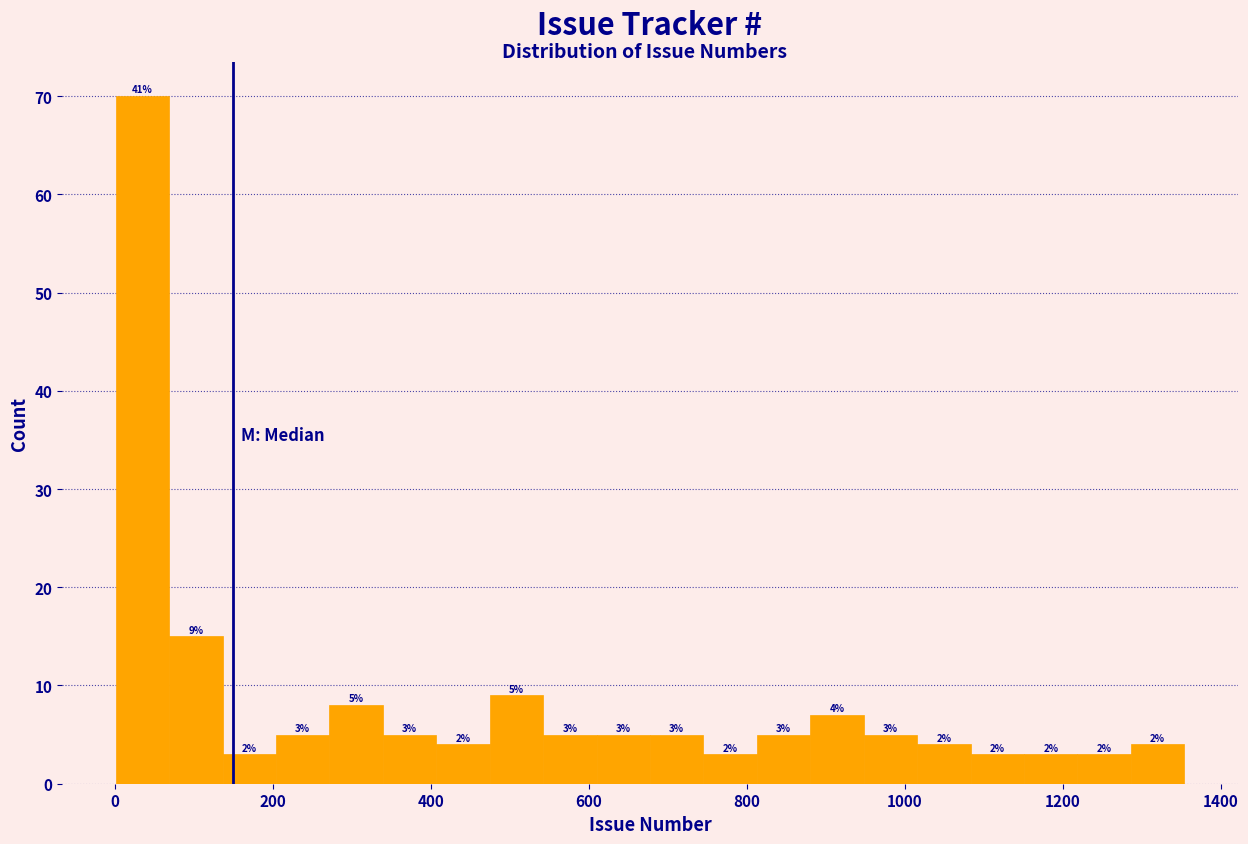

Read against the x-axis, roughly where is the centre of the tallest bar?

40